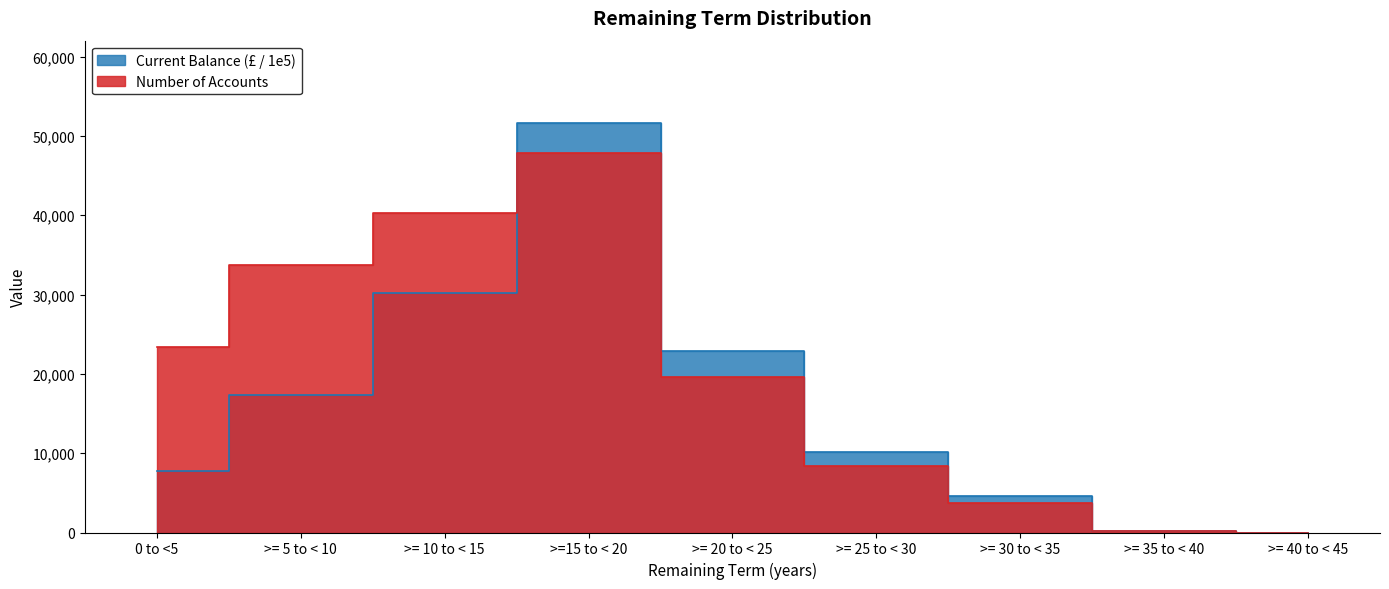

What is the highest value of the Number of accounts series?

47854.0